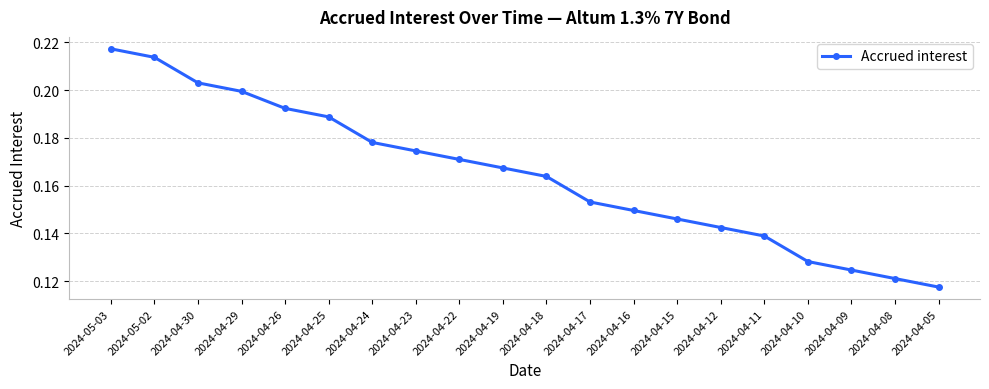

List the labels in order of value, largest first.

2024-05-03, 2024-05-02, 2024-04-30, 2024-04-29, 2024-04-26, 2024-04-25, 2024-04-24, 2024-04-23, 2024-04-22, 2024-04-19, 2024-04-18, 2024-04-17, 2024-04-16, 2024-04-15, 2024-04-12, 2024-04-11, 2024-04-10, 2024-04-09, 2024-04-08, 2024-04-05